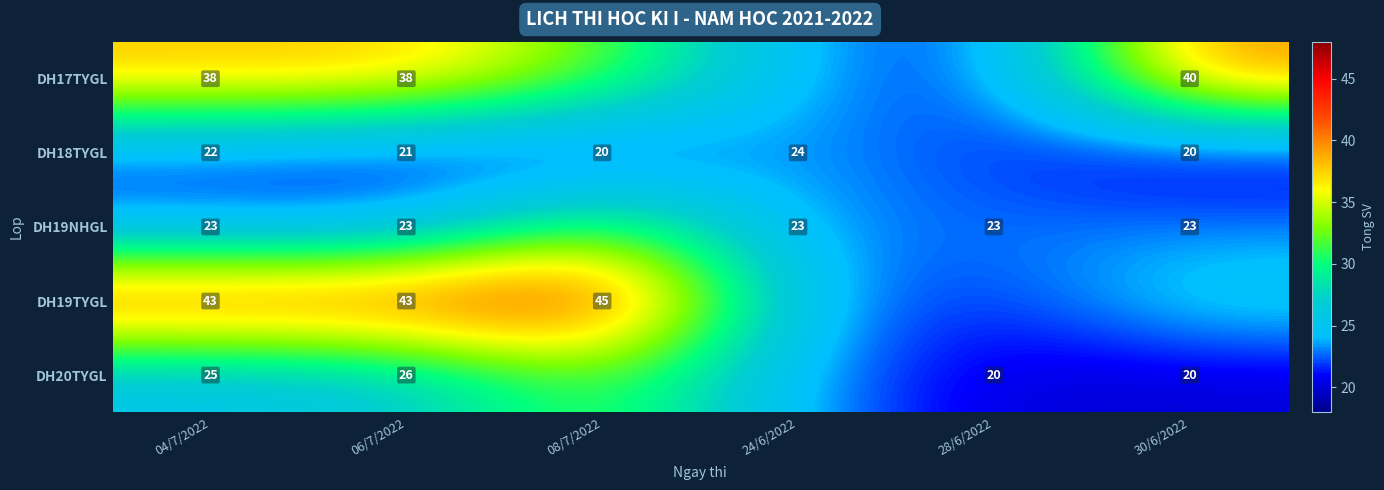

Is the value of DH17TYGL at 06/7/2022 greater than the value of DH18TYGL at 04/7/2022?

Yes